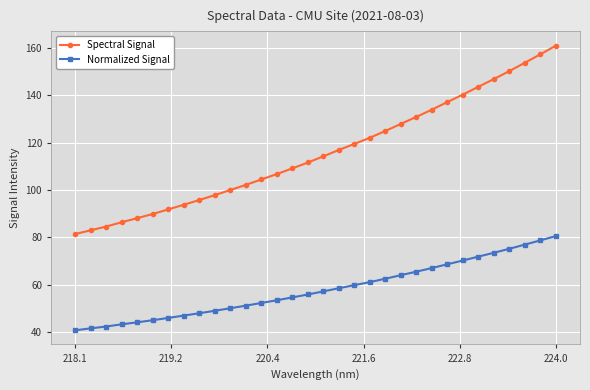

True or false: Spectral Signal and Normalized Signal cross at least once.

False